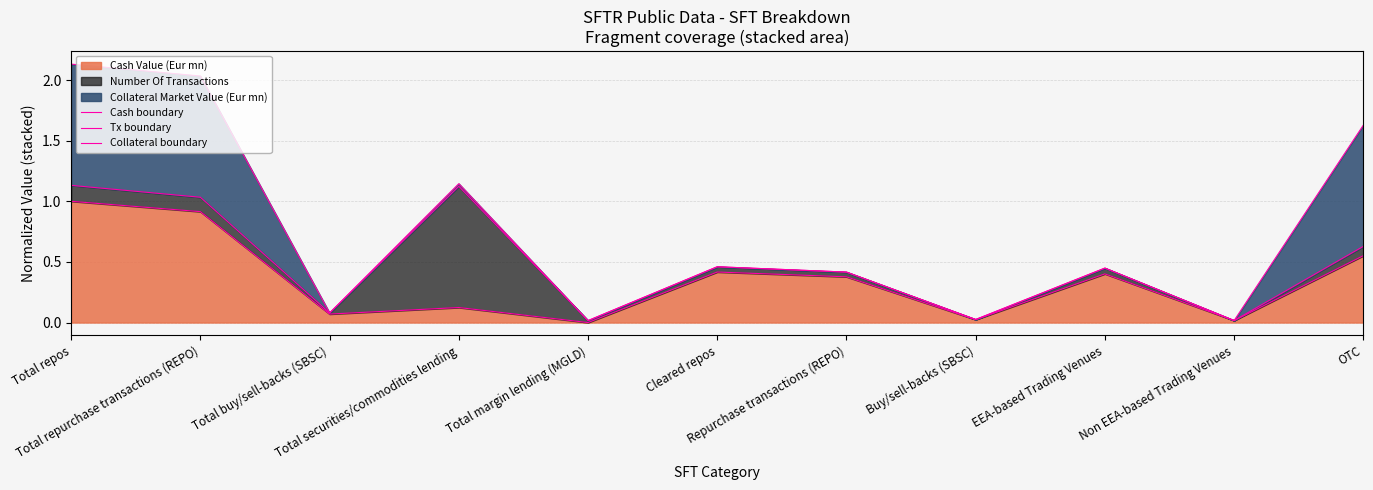

In Collateral boundary, how many points are lower than both neighbors (excluding endpoints)?

4